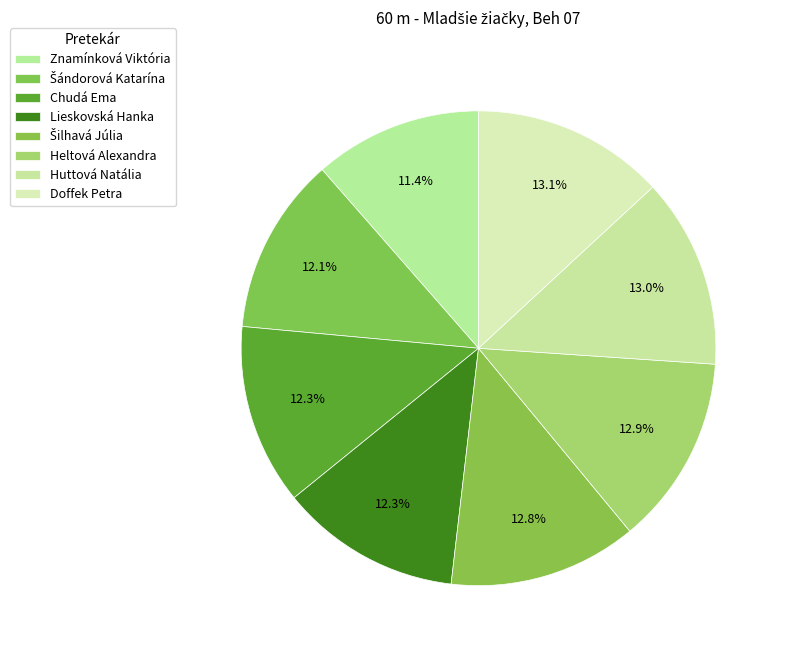

Count the number of slices in the pie.

8